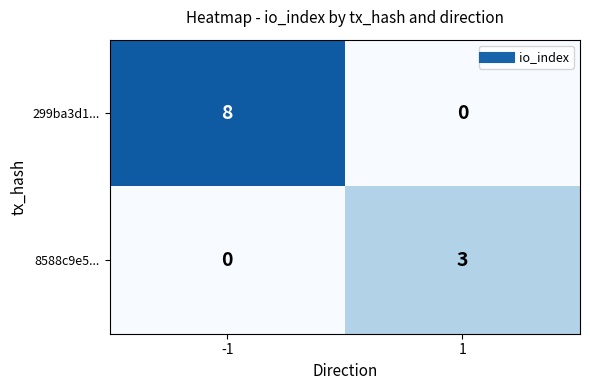

What is the sum of the 299ba3d1... values at -1 and 1?

8